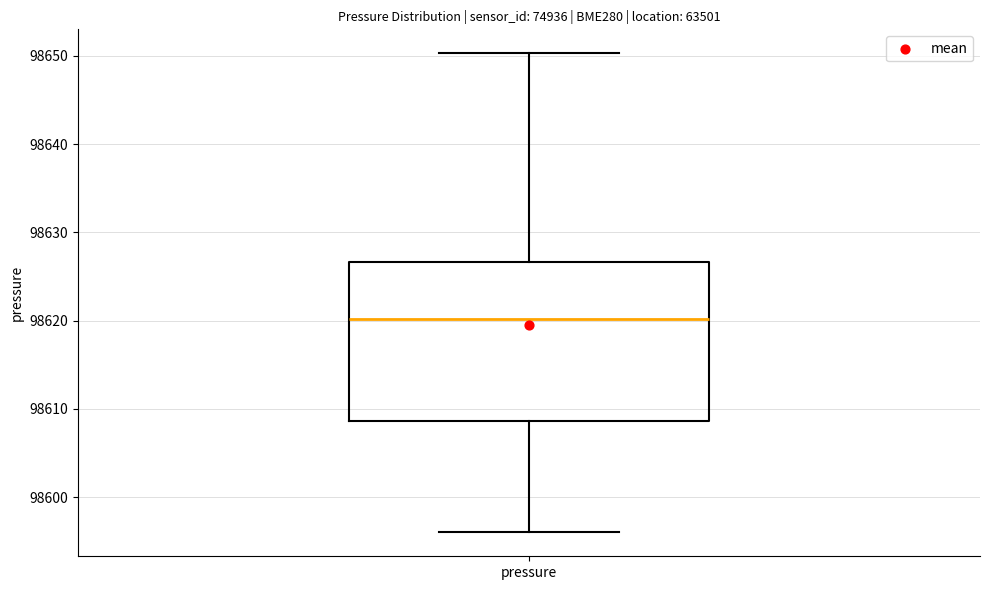

Read this box plot against the y-axis: the position of the median line, the range covered by the box, and the ends of both whiskers. The values are not printed on the chart, so give them approximately, as read against the axis.

median 98620, box 98609 to 98627, whiskers 98596 to 98650